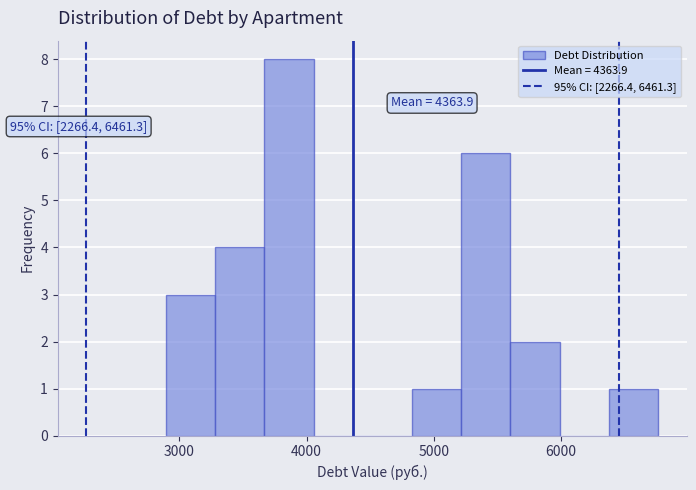

Read against the x-axis, roughly where is the centre of the tallest bar?

3900